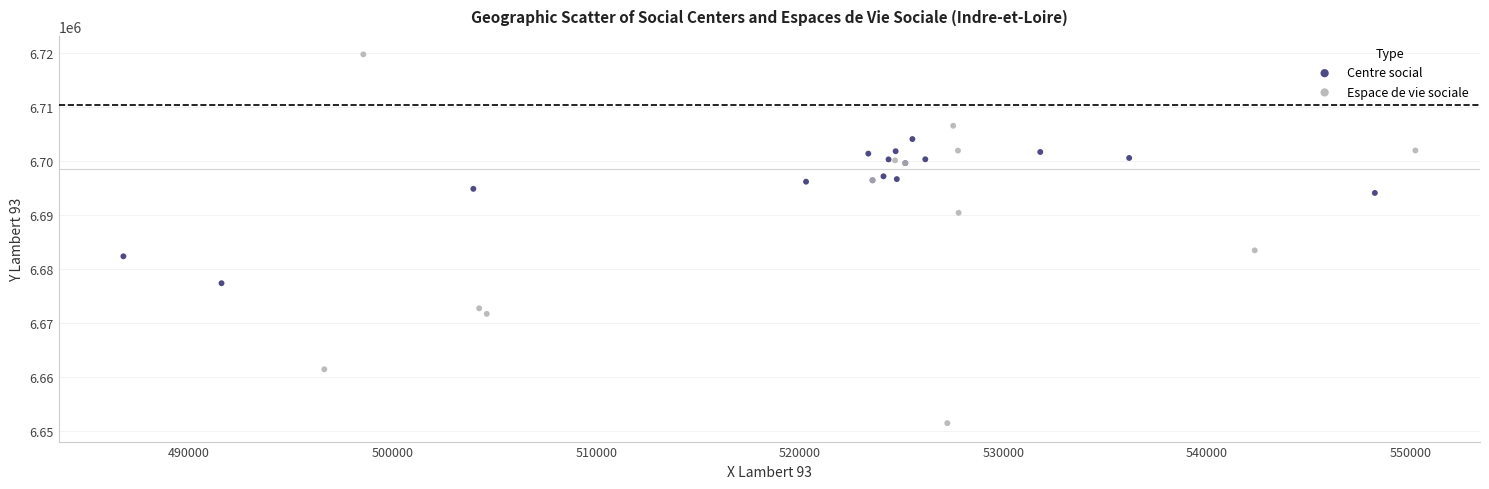

Which series has the widest spread of Y values?

Espace de vie sociale